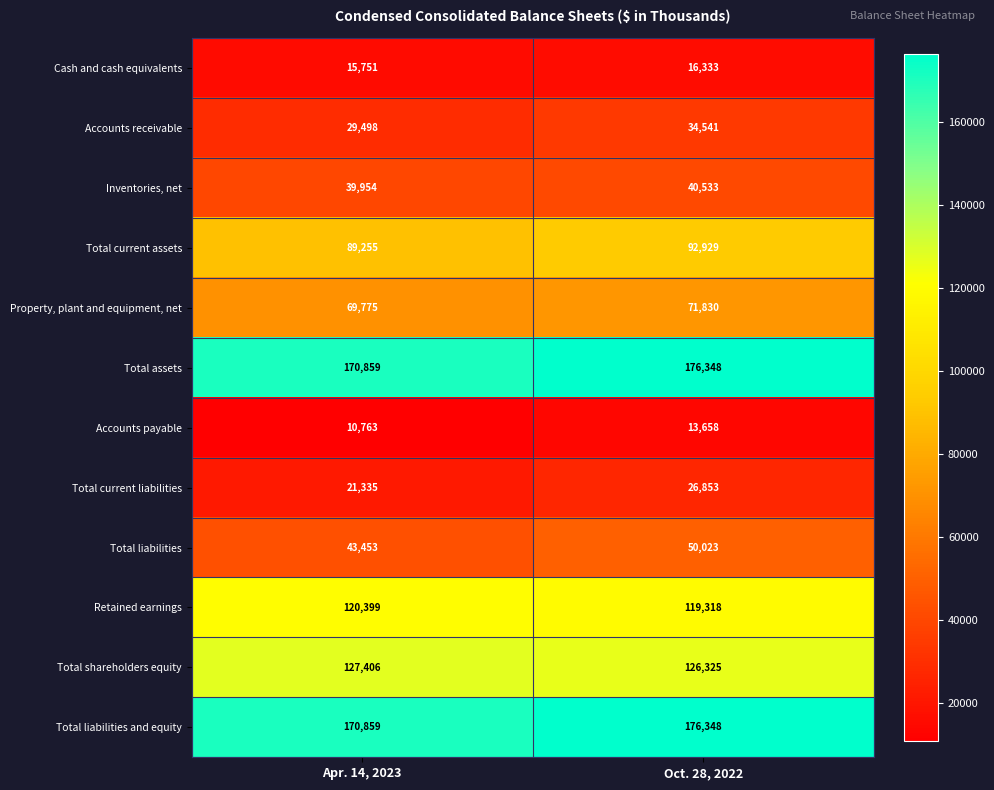

Is it true that Accounts receivable equals 60765 at Oct. 28, 2022?

False